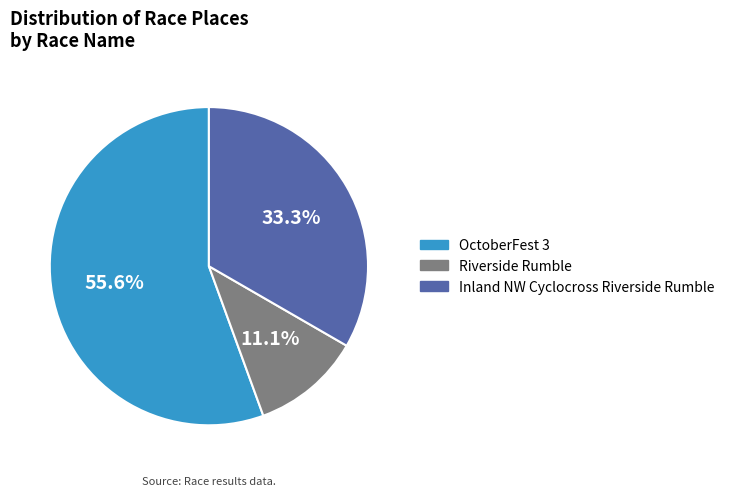

Does OctoberFest 3 represent more than half of the total?

Yes